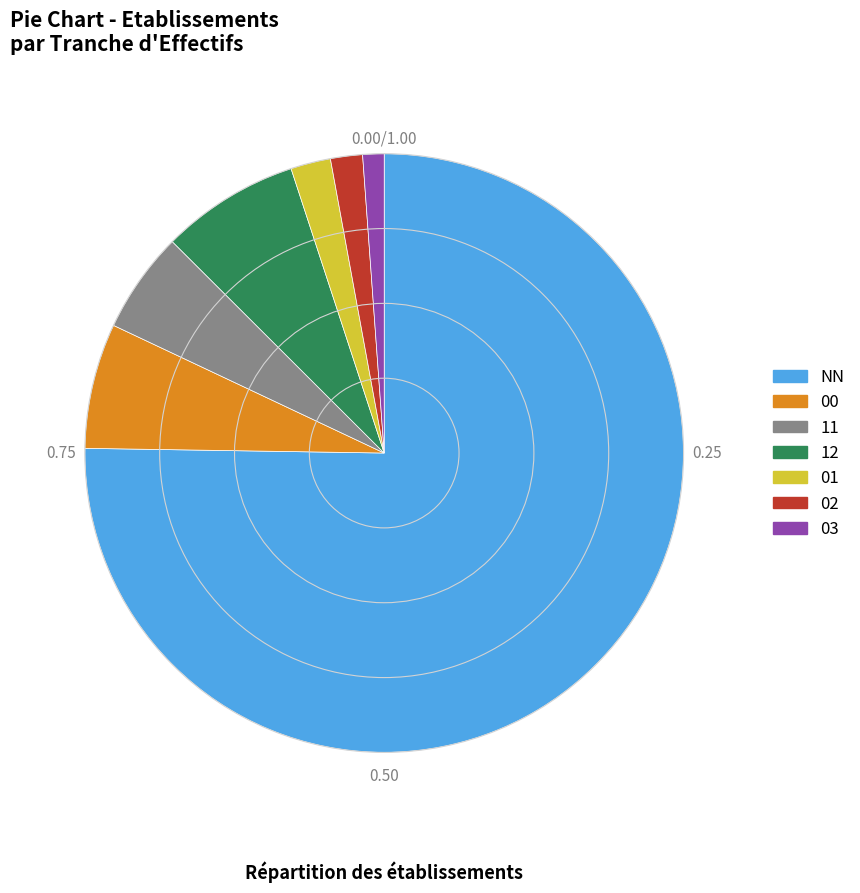

What is the smallest slice in the pie chart?

03